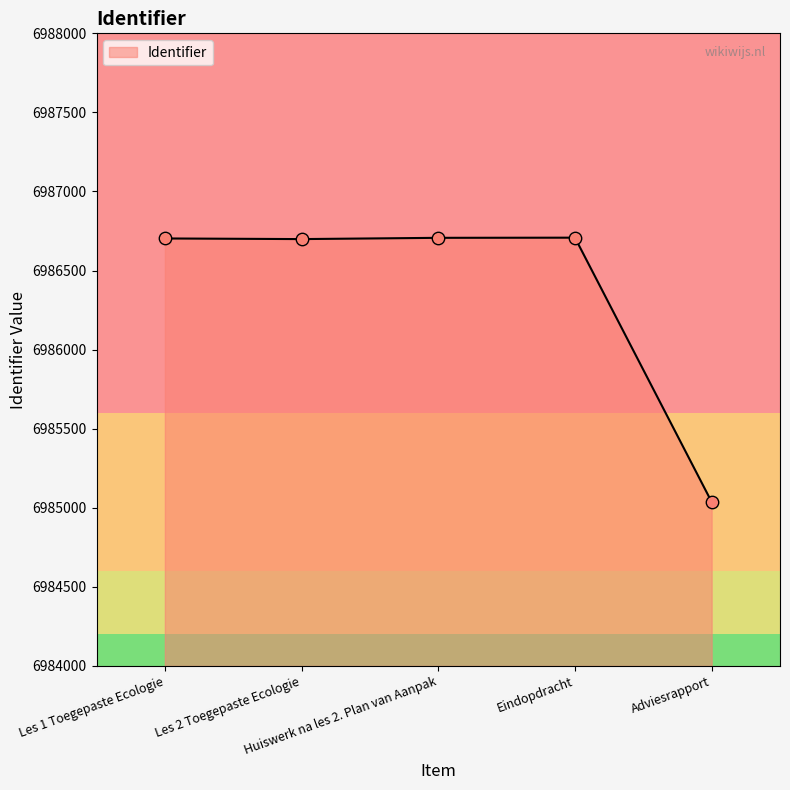

True or false: the data has more than 2 interior local peaks.

False